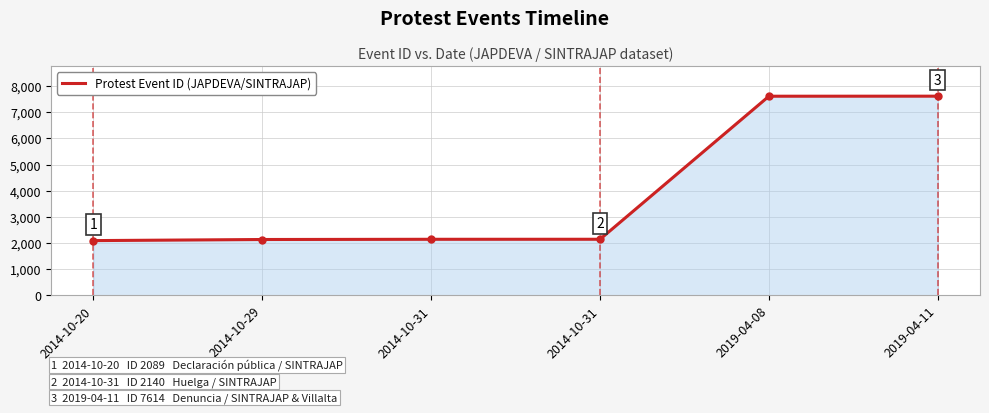

Between 2014-10-31 and 2014-10-20, which is larger?

2014-10-31